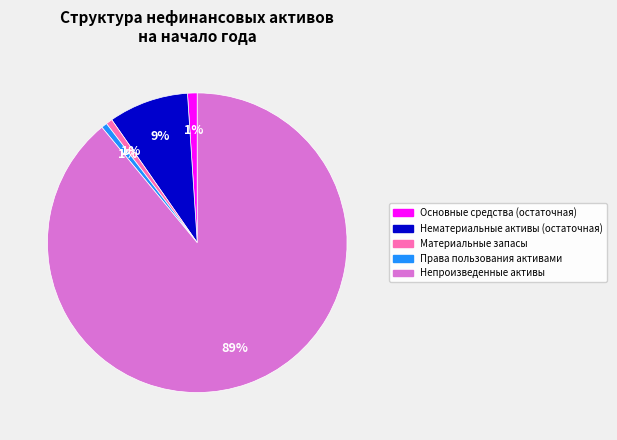

Do Нематериальные активы (остаточная) and Основные средства (остаточная) together represent more than half of the pie?

No